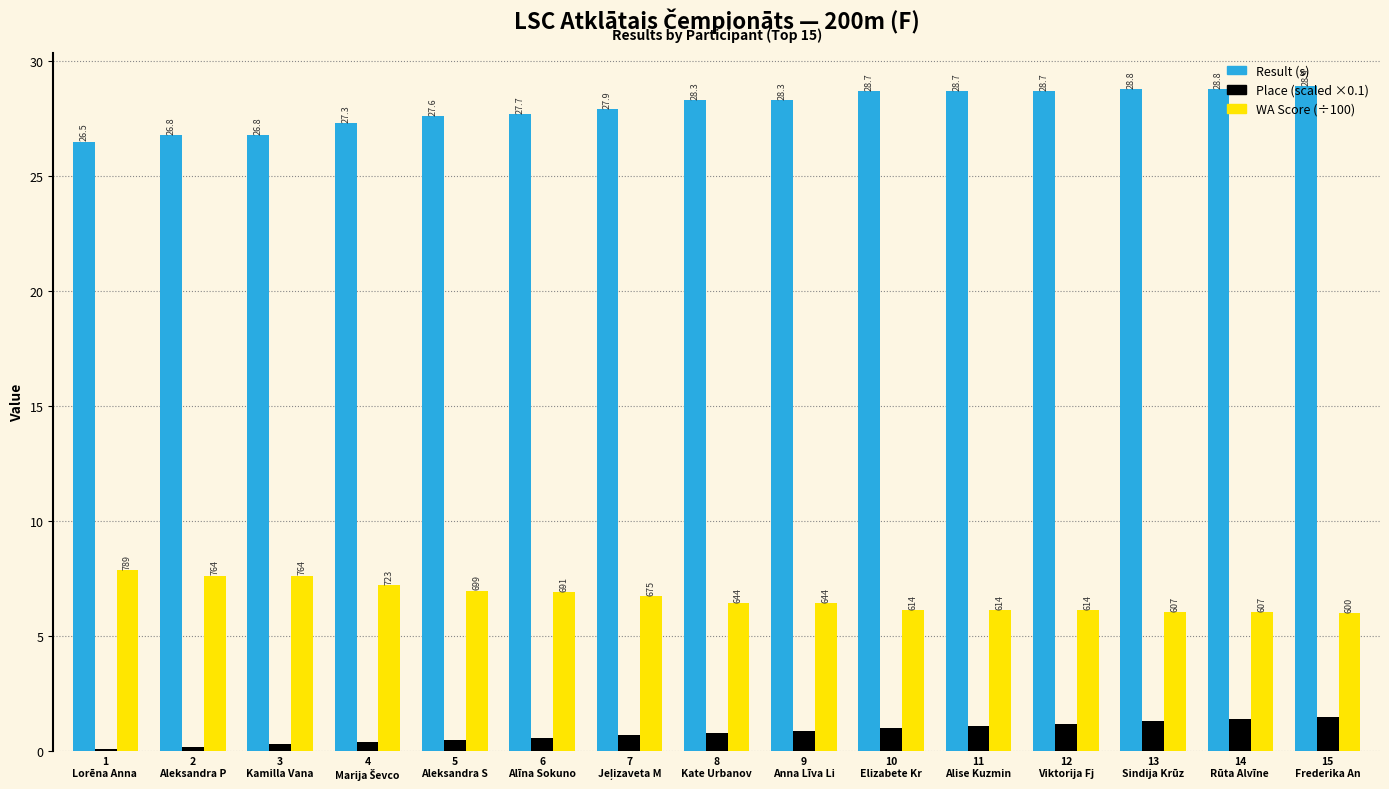

What is the greatest value displayed?

28.9